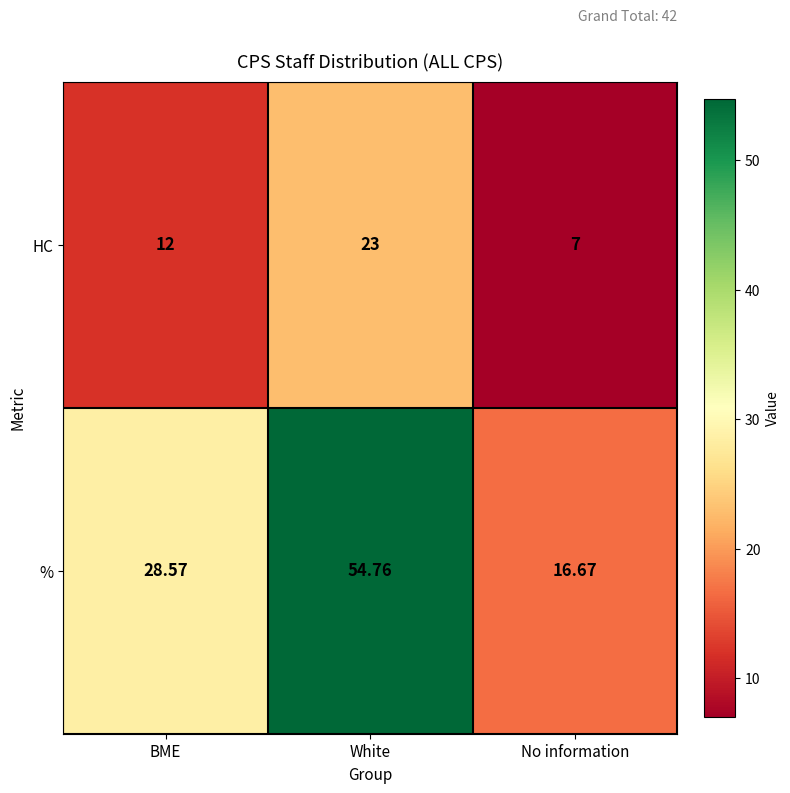

At which label is % closest to 35?

BME